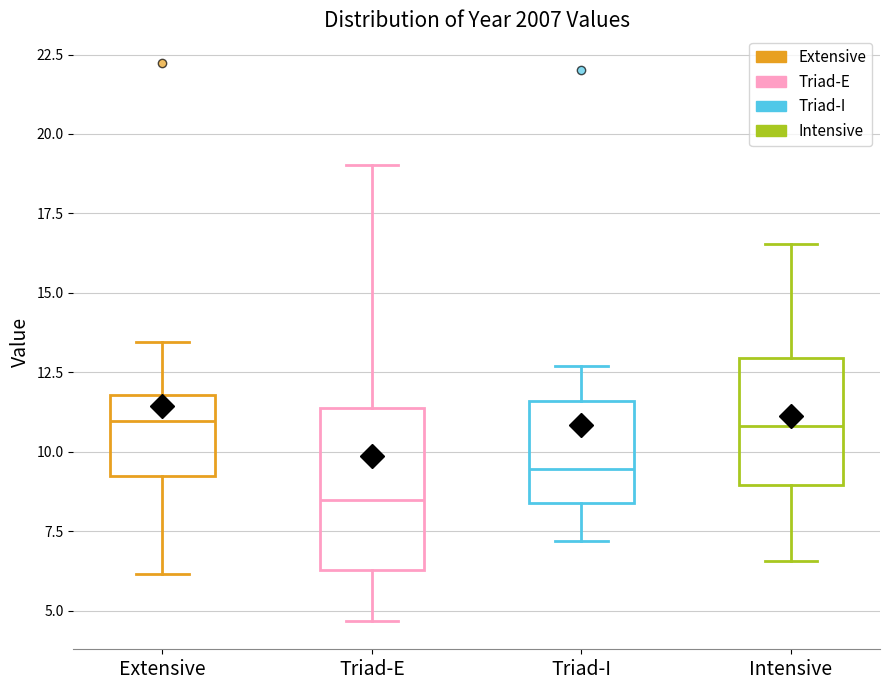

Where does the lower whisker of the box for Intensive end on the y-axis? The values are not printed on the chart, so give them approximately, as read against the axis.

6.5